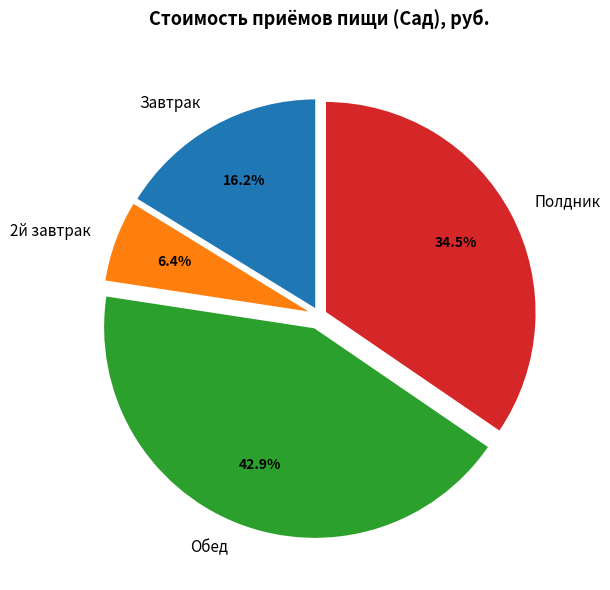

To the nearest percent, what is the combined percentage of Завтрак and 2й завтрак?

23%